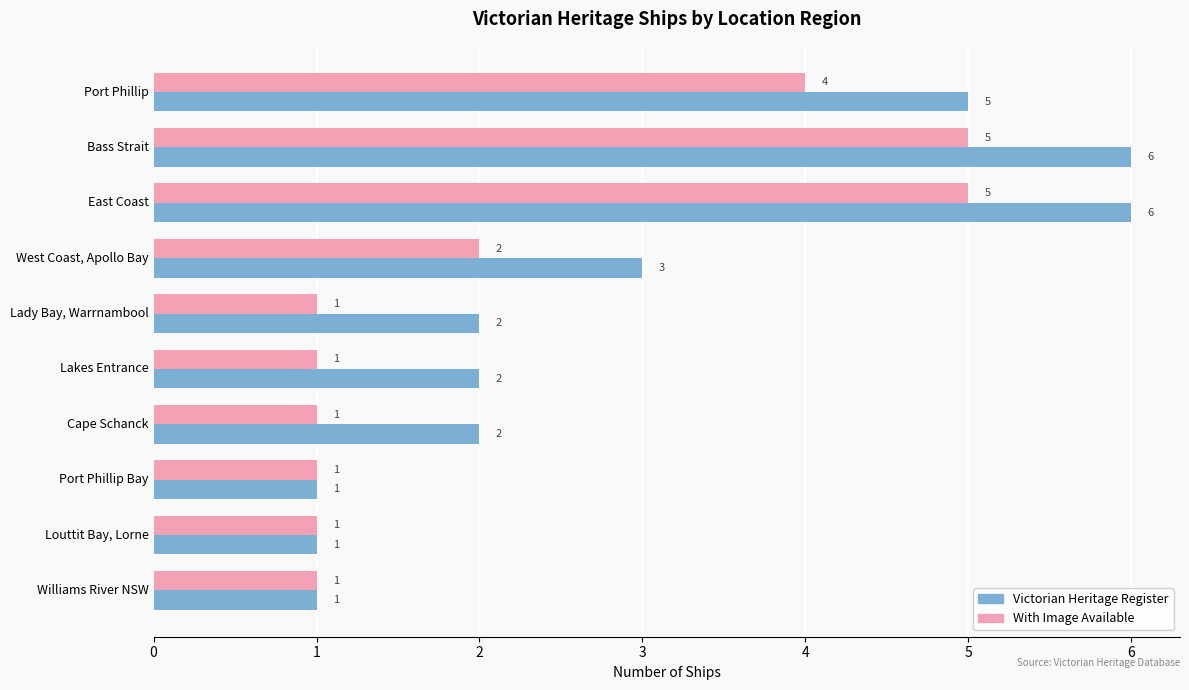

Which series has the largest total across all categories?

Victorian Heritage Register